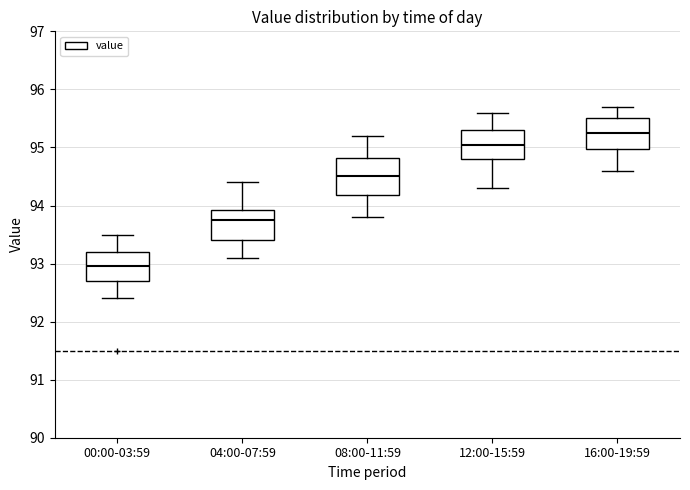

Reading left to right, read every box against the y-axis: the position of its median line, the range the box covers, and the ends of its whiskers. The values are not printed on the chart, so give them approximately, as read against the axis.

00:00-03:59: median 93.0, box 92.7 to 93.2, whiskers 92.4 to 93.5
04:00-07:59: median 93.8, box 93.4 to 93.9, whiskers 93.1 to 94.4
08:00-11:59: median 94.5, box 94.2 to 94.8, whiskers 93.8 to 95.2
12:00-15:59: median 95.1, box 94.8 to 95.3, whiskers 94.3 to 95.6
16:00-19:59: median 95.3, box 95.0 to 95.5, whiskers 94.6 to 95.7